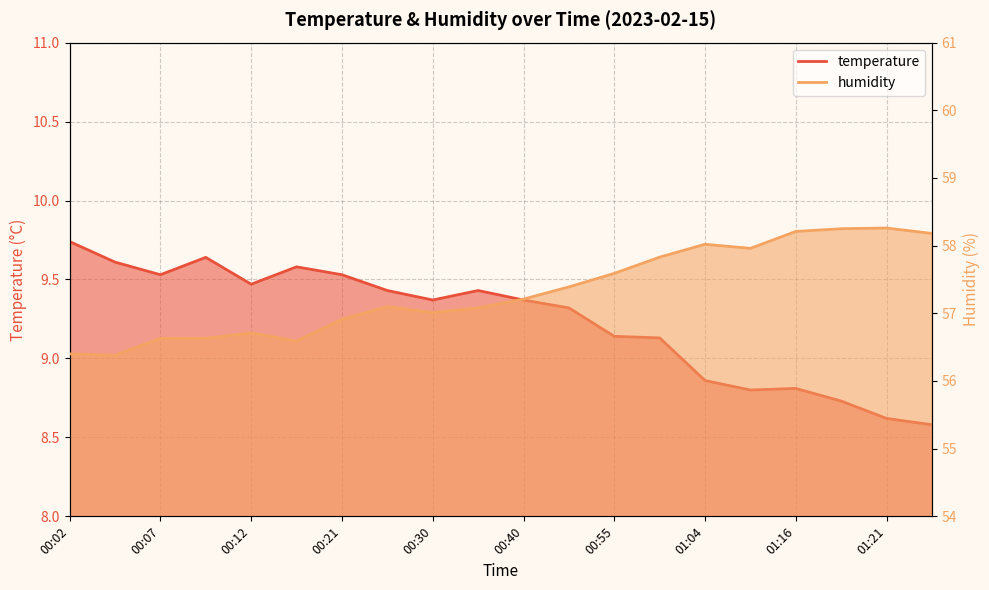

What is the approximate value of temperature at 00:24?

9.4